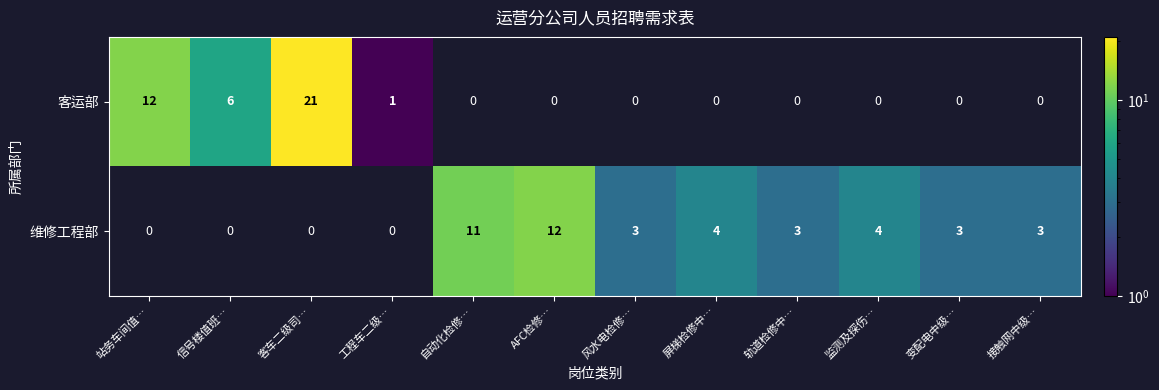

Rank the series by their maximum value, from lowest to highest.

维修工程部, 客运部